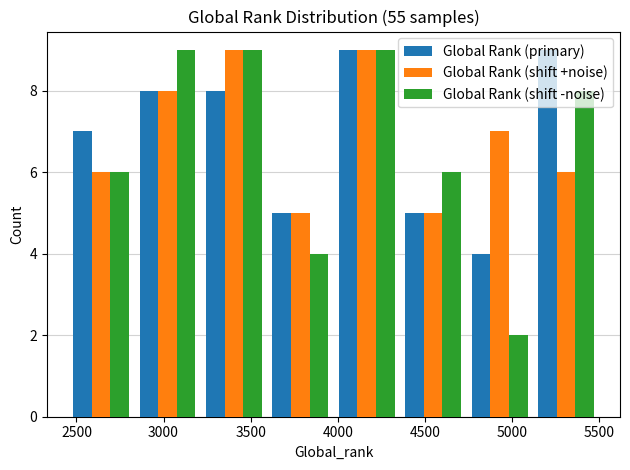

What is the height of the Global Rank (shift -noise) bar covering 4750 to 5100 on the x-axis? Neither the bar edges nor the heights are printed on the chart, so give them approximately, as read against the axes.

2